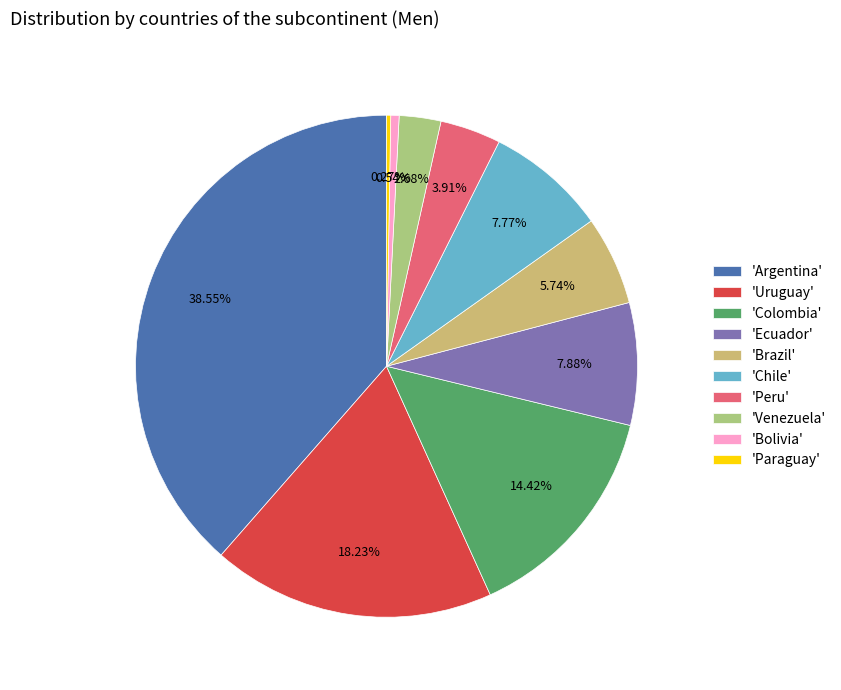

Which category has the biggest portion of the pie?

'Argentina'